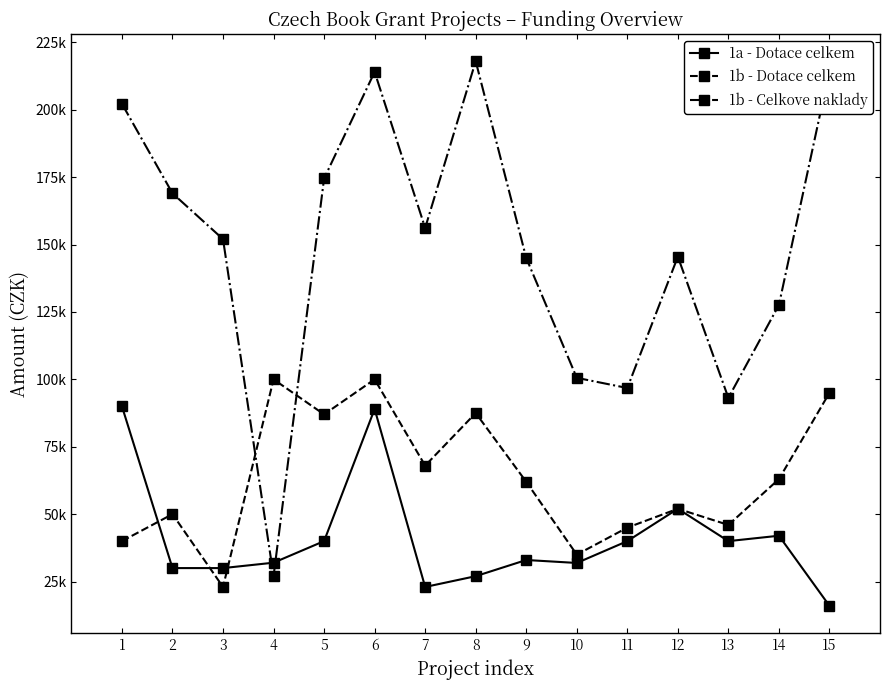

Between which two adjacent categories do 1b - Celkove naklady and 1b - Dotace celkem first intersect?

3 and 4